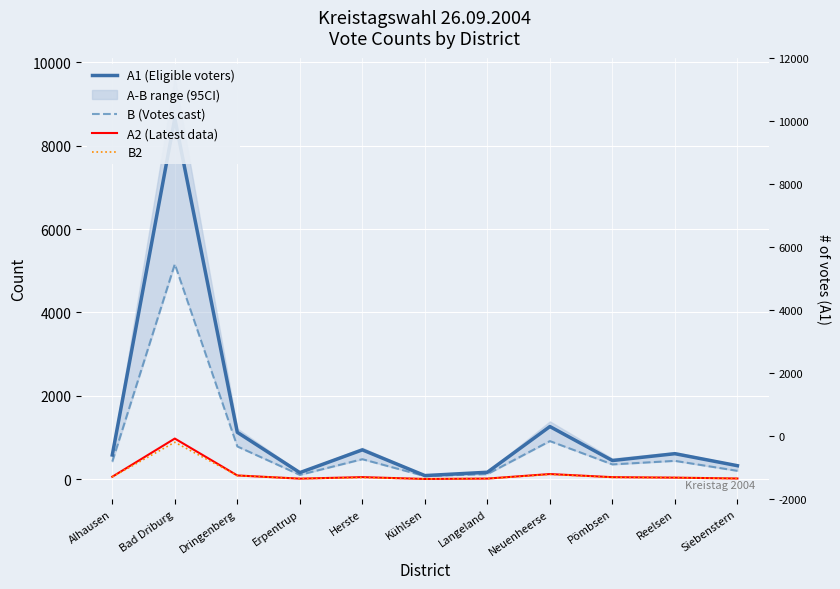

What is the label of the 4th point from the right?

Neuenheerse